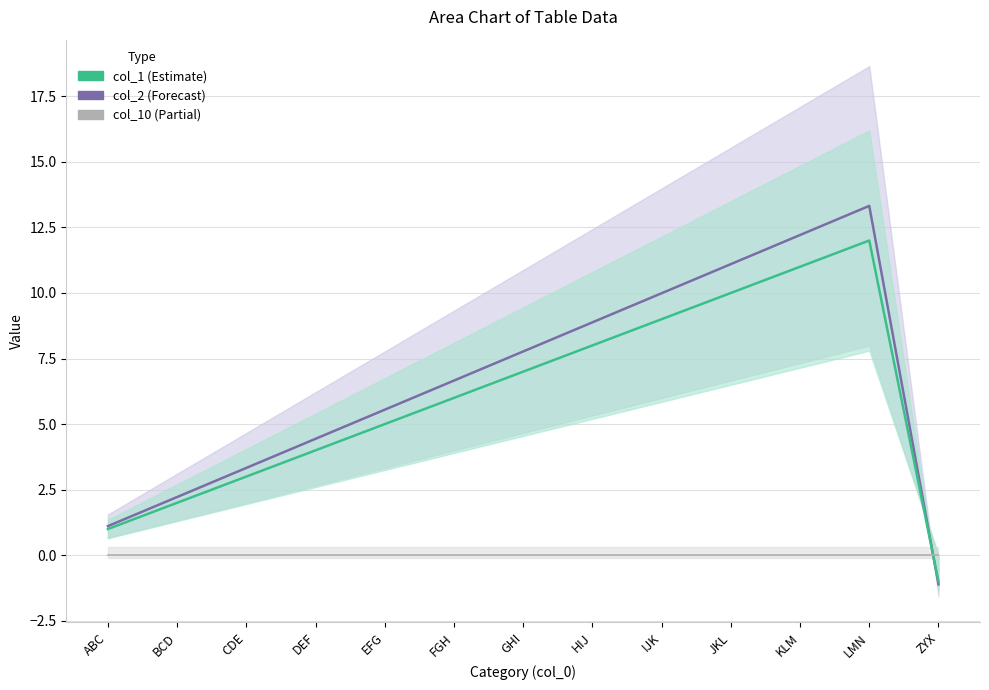

What is the value of the col_1 point at the 11th from the left?

11.0